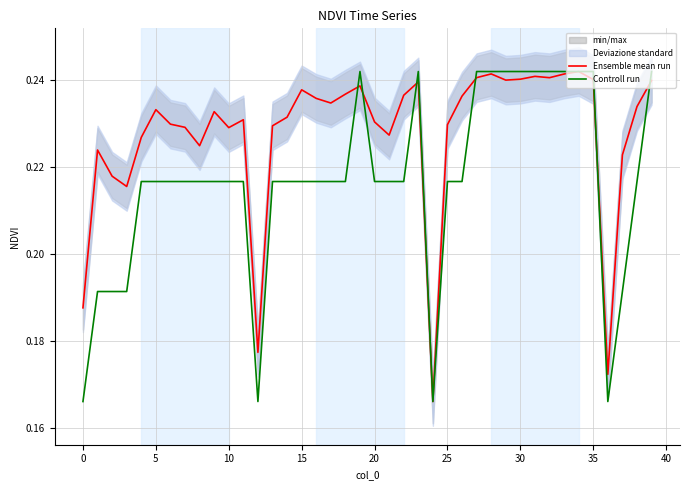

True or false: Ensemble mean run has a value of 0.1 at 0.

False